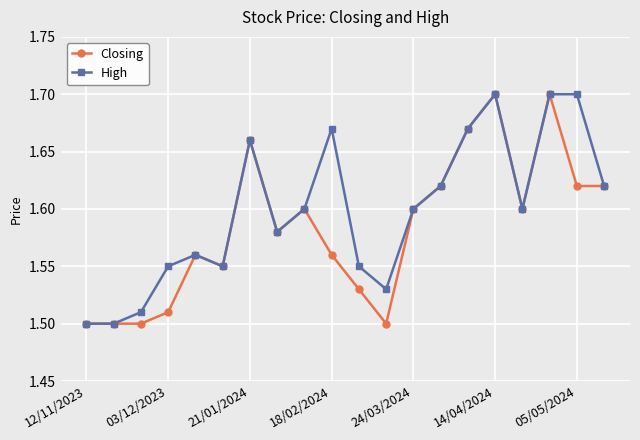

True or false: High has more than 2 points higher than both neighbors.

True